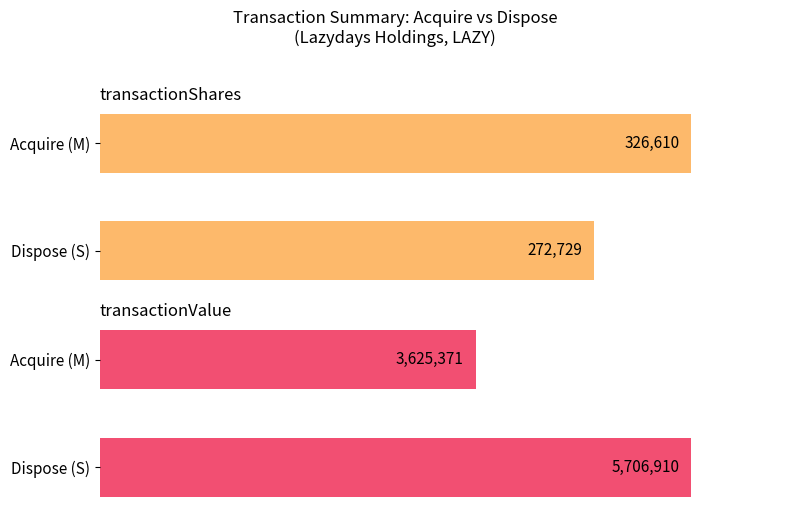

Rank the series by their maximum value, from highest to lowest.

transactionValue, transactionShares